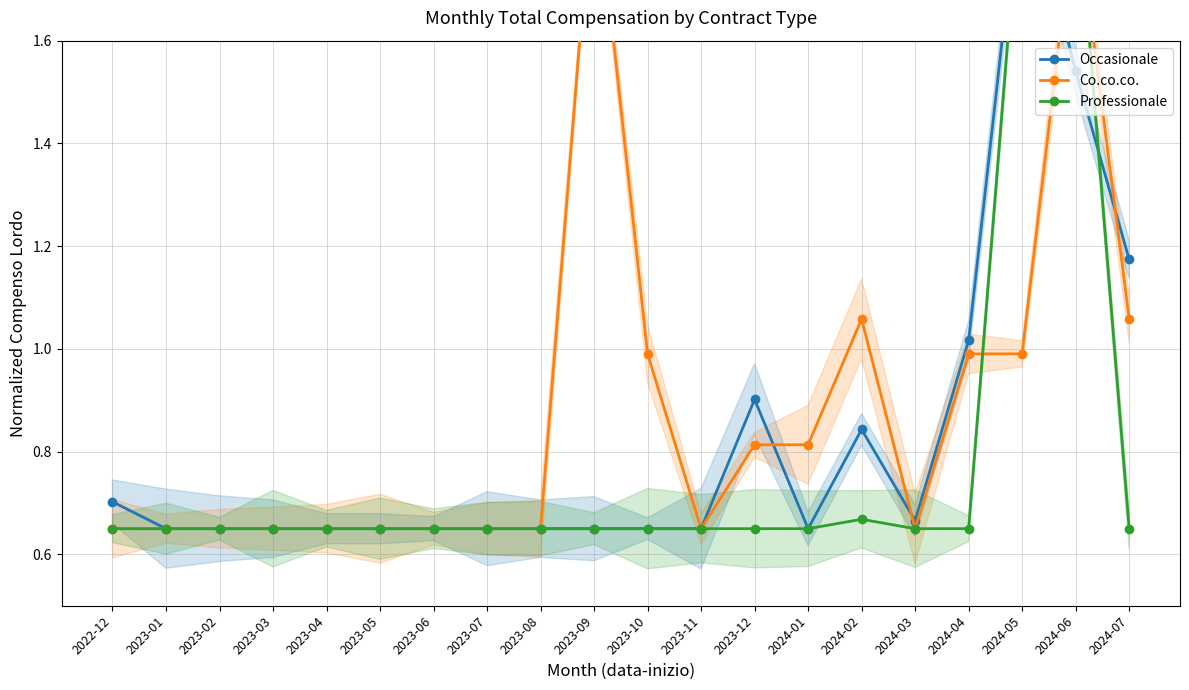

What is the sum of all Professionale values?

15.6